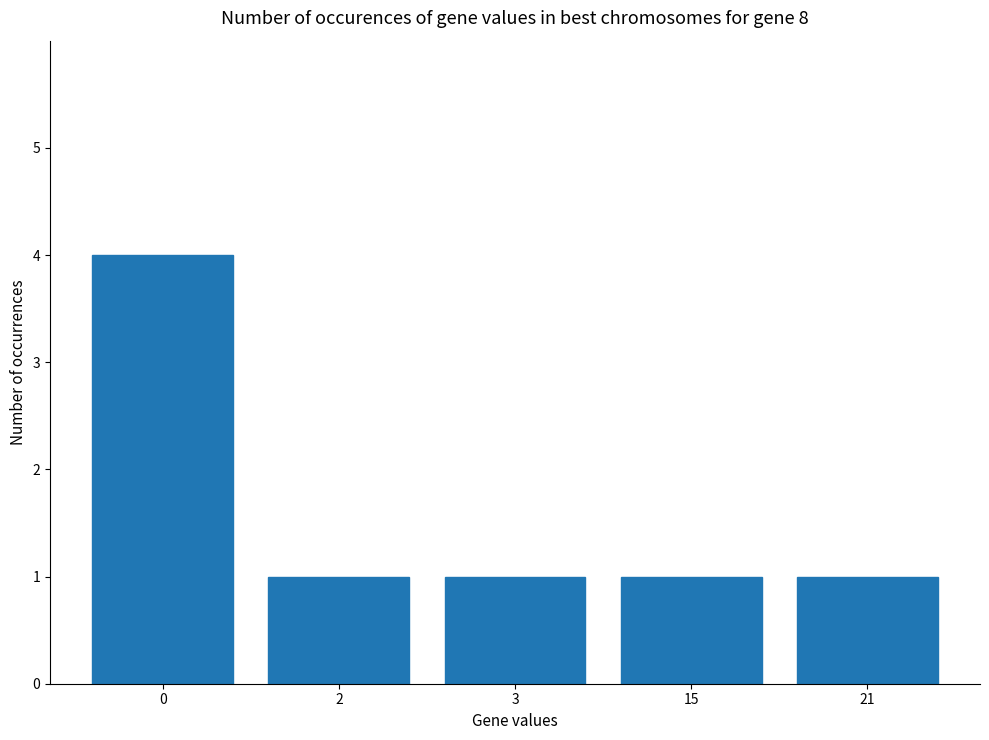

True or false: the data shows 1 at 2.

True